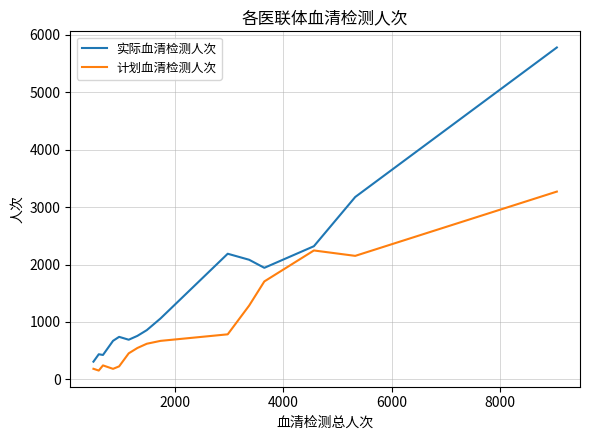

True or false: 计划血清检测人次 has more than 2 points higher than both neighbors.

False